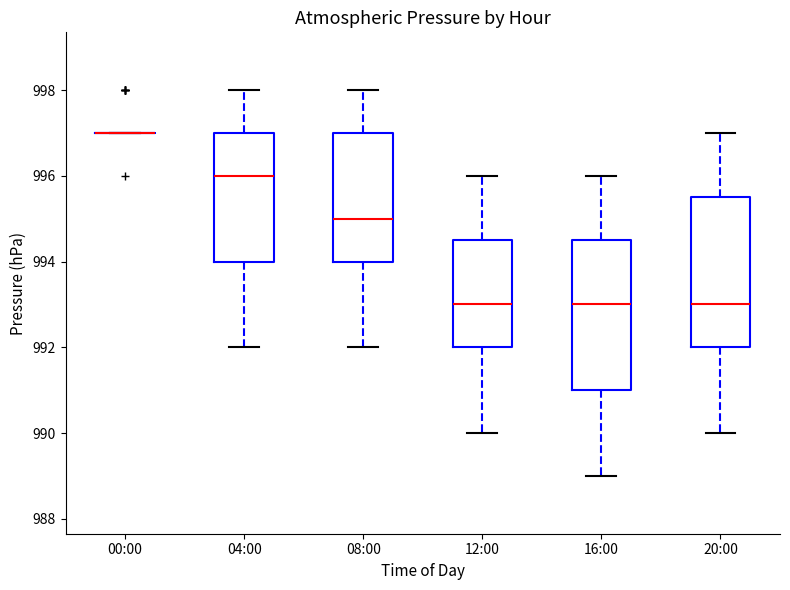

Reading left to right, transcribe this box plot: for each box, give where its median line is, the range the box spans, and where its two whiskers end, as read against the y-axis. The values are not printed on the chart, so give them approximately, as read against the axis.

00:00: box collapsed to a line at 997.0, whiskers 997.0 to 997.0
04:00: median 996.0, box 994.0 to 997.0, whiskers 992.0 to 998.0
08:00: median 995.0, box 994.0 to 997.0, whiskers 992.0 to 998.0
12:00: median 993.0, box 992.0 to 994.6, whiskers 990.0 to 996.0
16:00: median 993.0, box 991.0 to 994.6, whiskers 989.0 to 996.0
20:00: median 993.0, box 992.0 to 995.6, whiskers 990.0 to 997.0